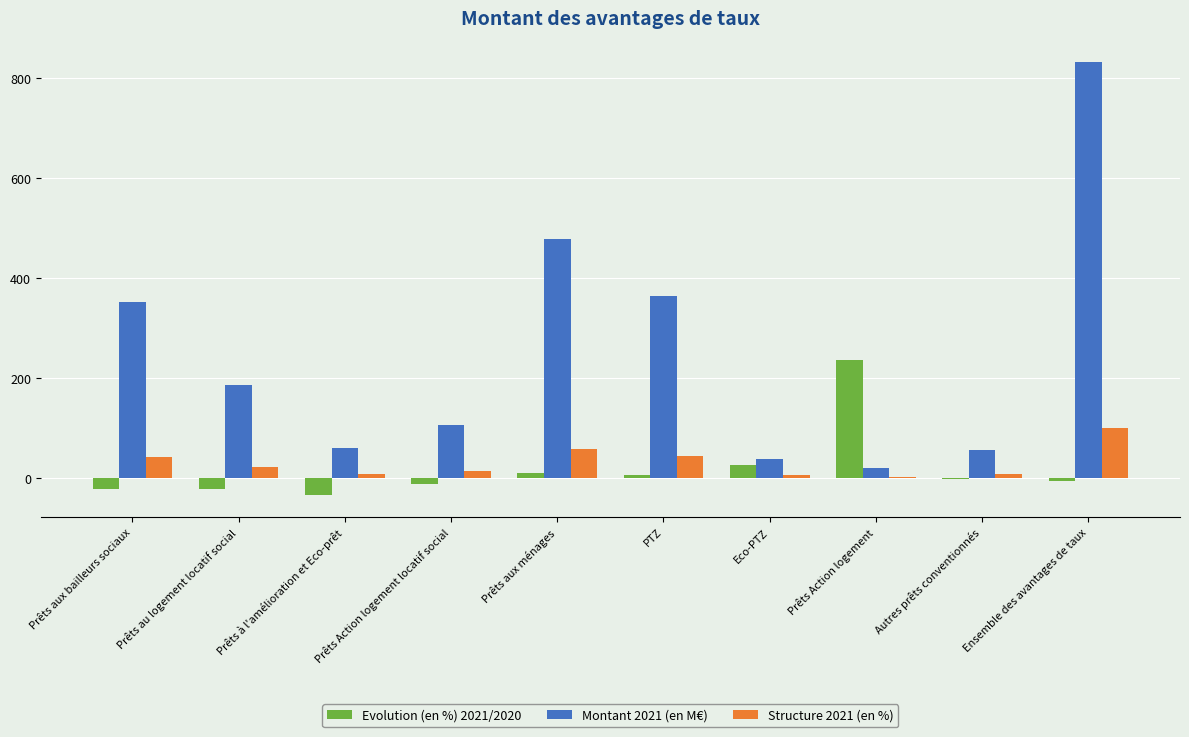

At which category is the sum across all series the highest?

Ensemble des avantages de taux